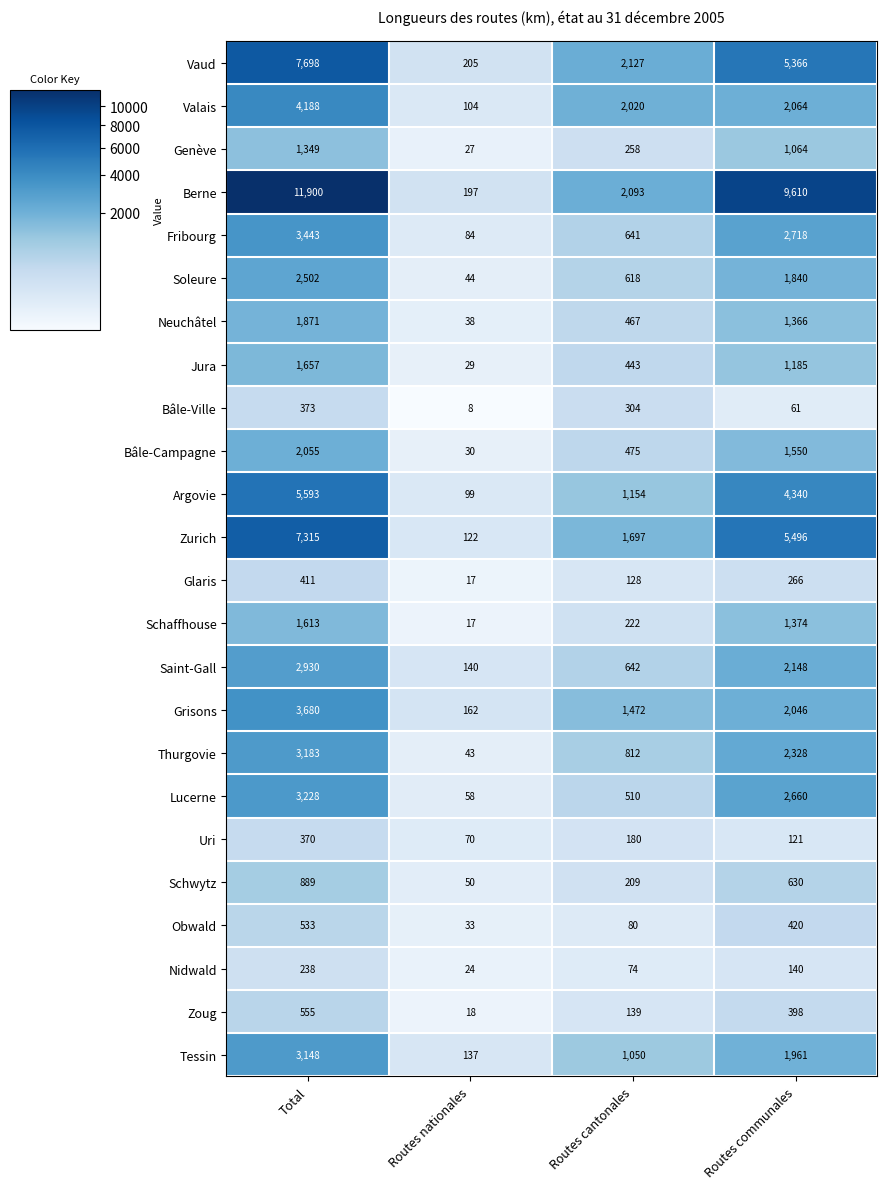

At how many categories does at least one series exceed 2324?

2